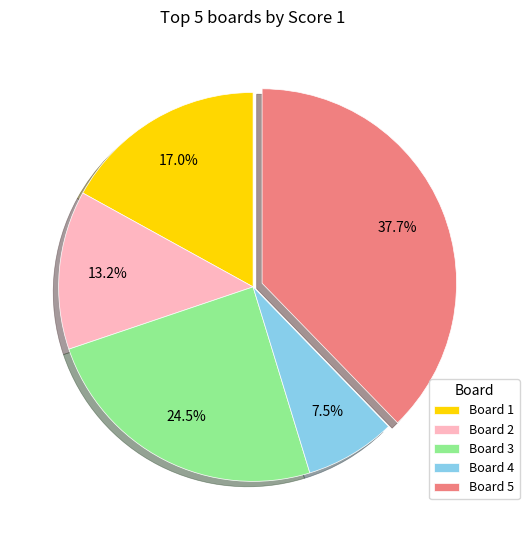

To the nearest percent, what is the difference between the largest and smallest slice percentages?

30%